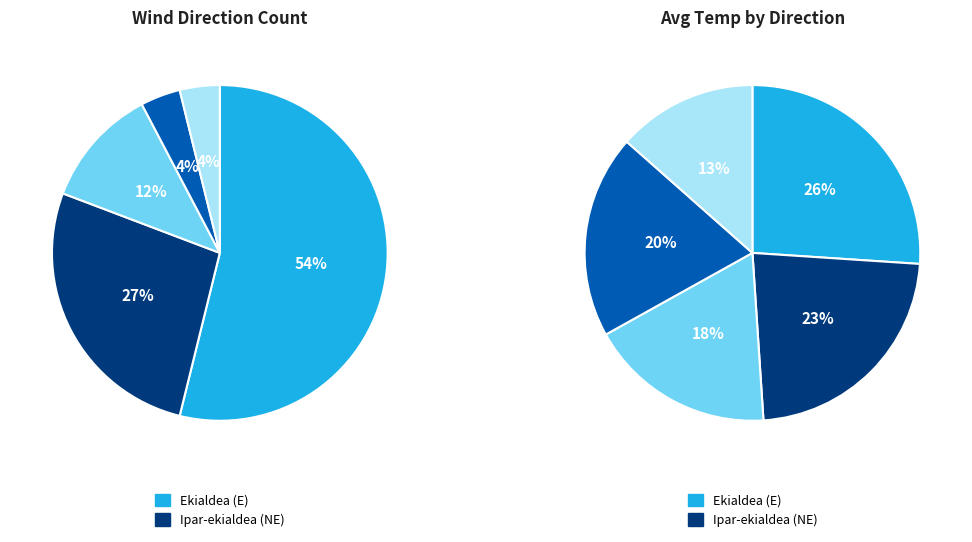

The Bare slice represents 23% of the pie. True or false?

False